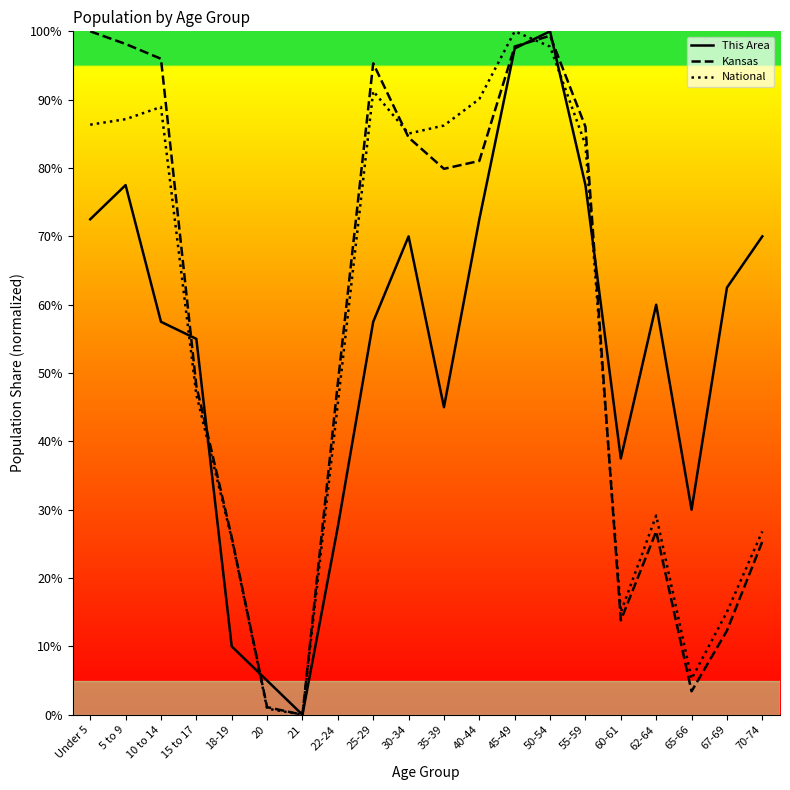

Which series changed the most between 5 to 9 and 21?

Kansas